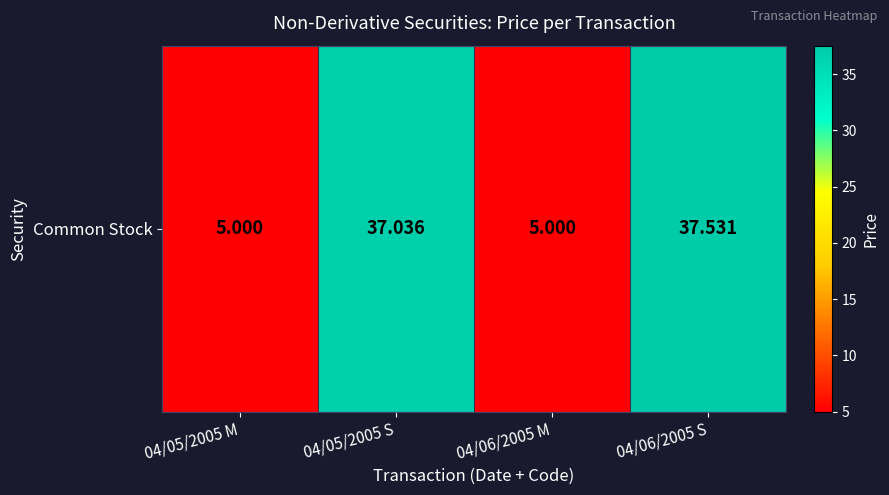

At which label is the value closest to 21?

04/05/2005 M